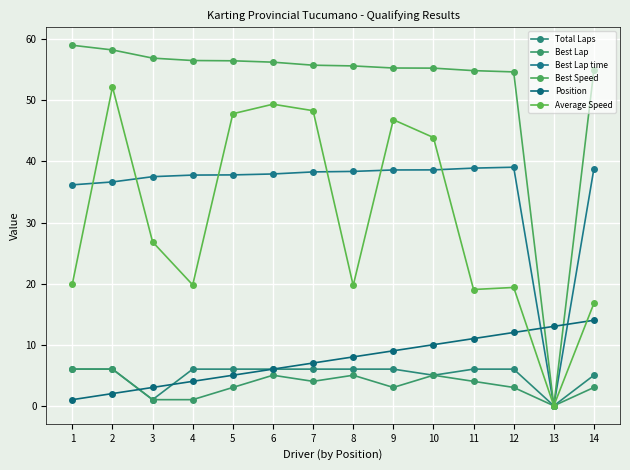

List the series in order of their peak value, lowest first.

Total Laps, Best Lap, Position, Best Lap time, Average Speed, Best Speed